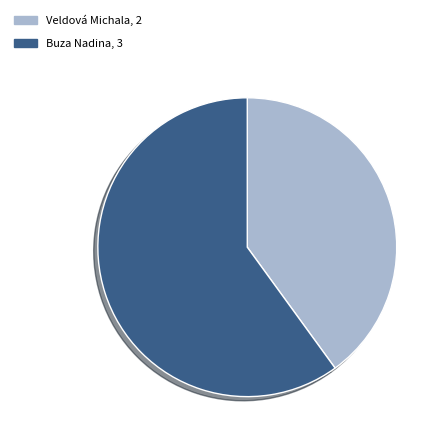

Do Buza Nadina and Veldová Michala together represent more than half of the pie?

Yes